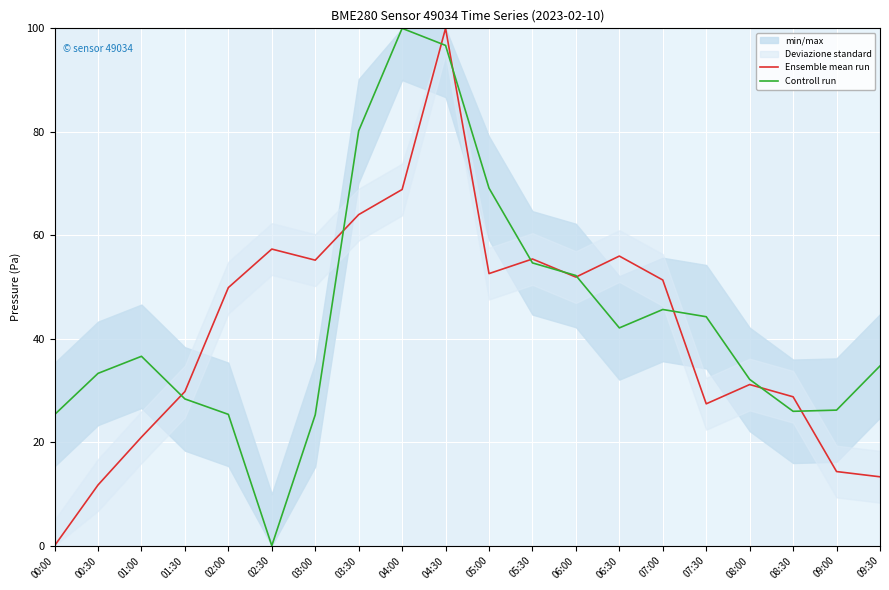

What is the average value of the Controll run series?

43.9